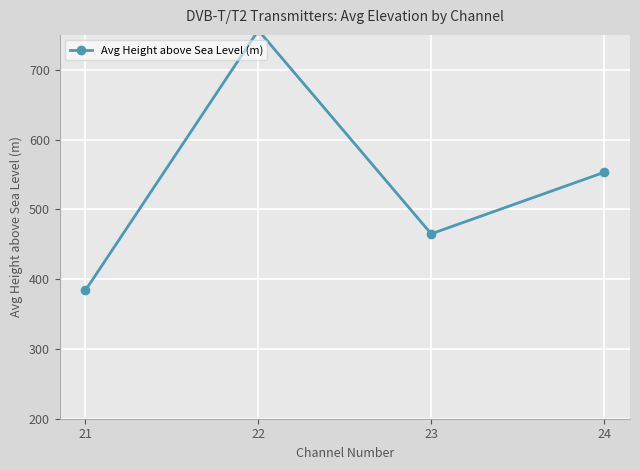

At which category does the chart reach its minimum across all series?

21